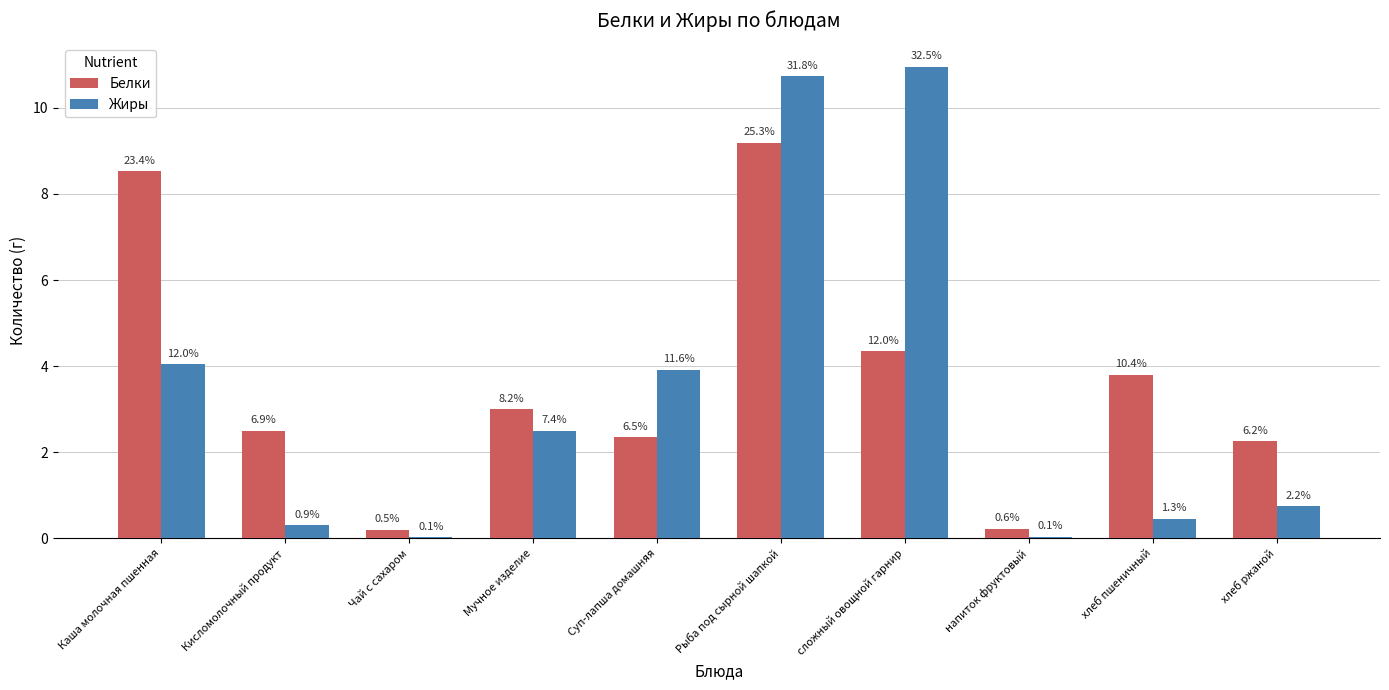

Which series has the largest range (max minus min)?

Жиры